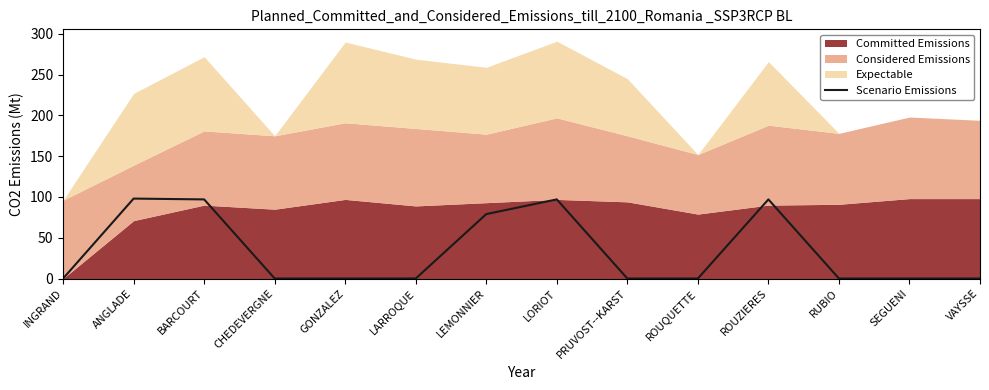

At which category does the chart reach its minimum across all series?

INGRAND